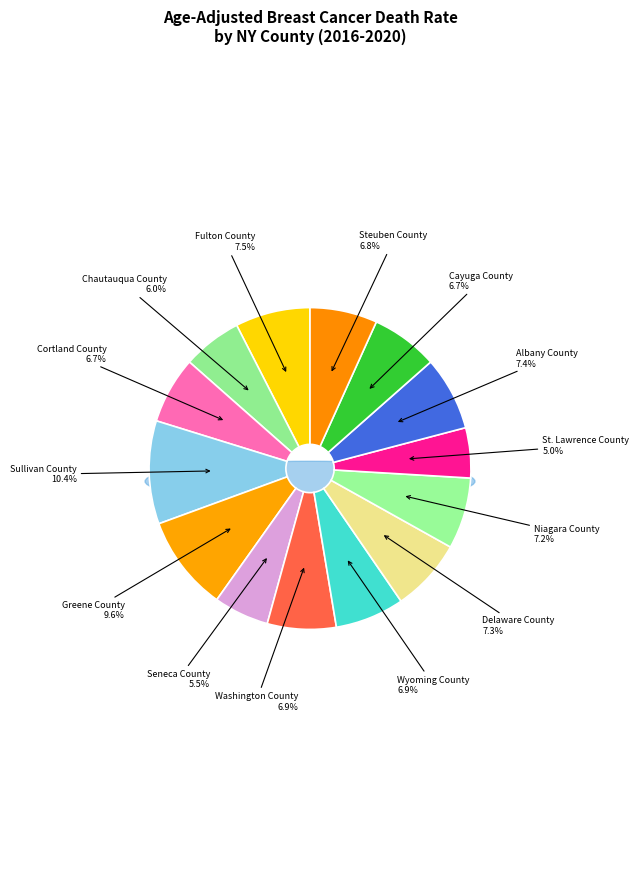

To the nearest percent, what is the difference between the largest and smallest slice percentages?

5%